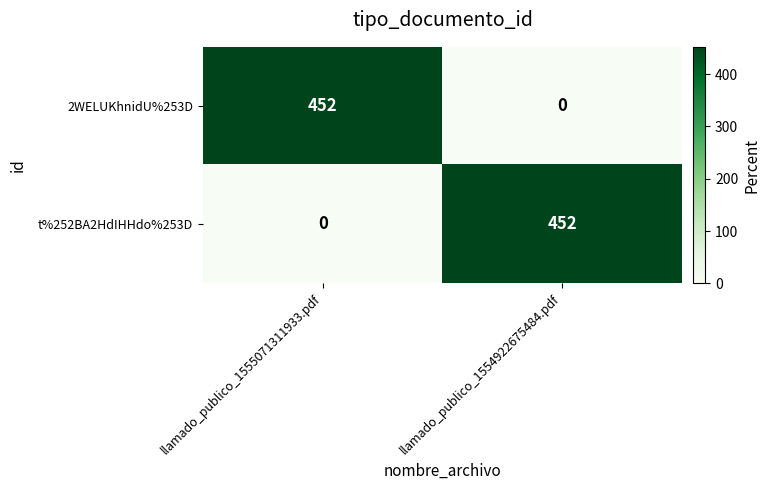

How many series are shown in this chart?

2